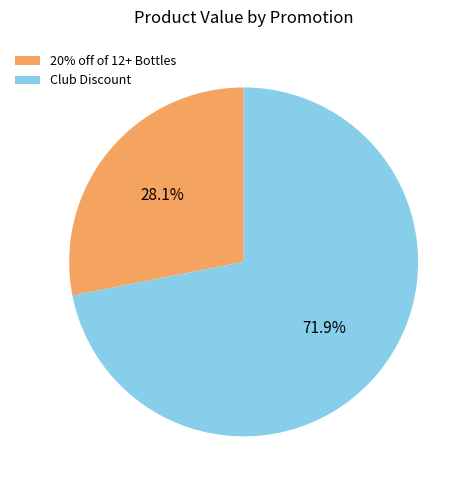

The Club Discount slice represents 72% of the pie. True or false?

True